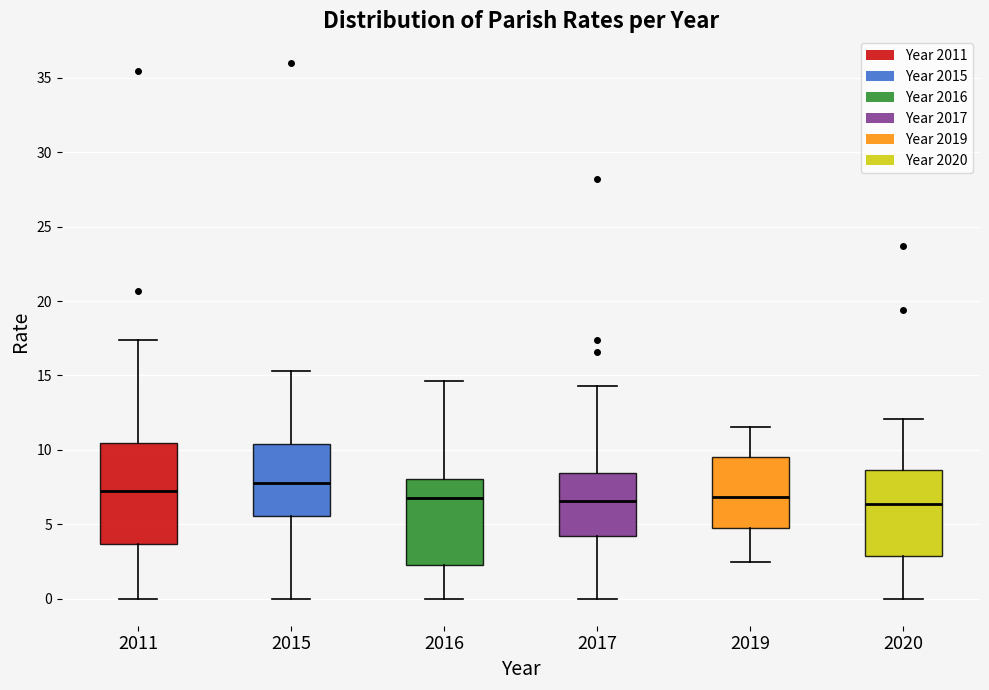

Where does the lower whisker of the box at x = 2011 end on the y-axis? The values are not printed on the chart, so give them approximately, as read against the axis.

0.0